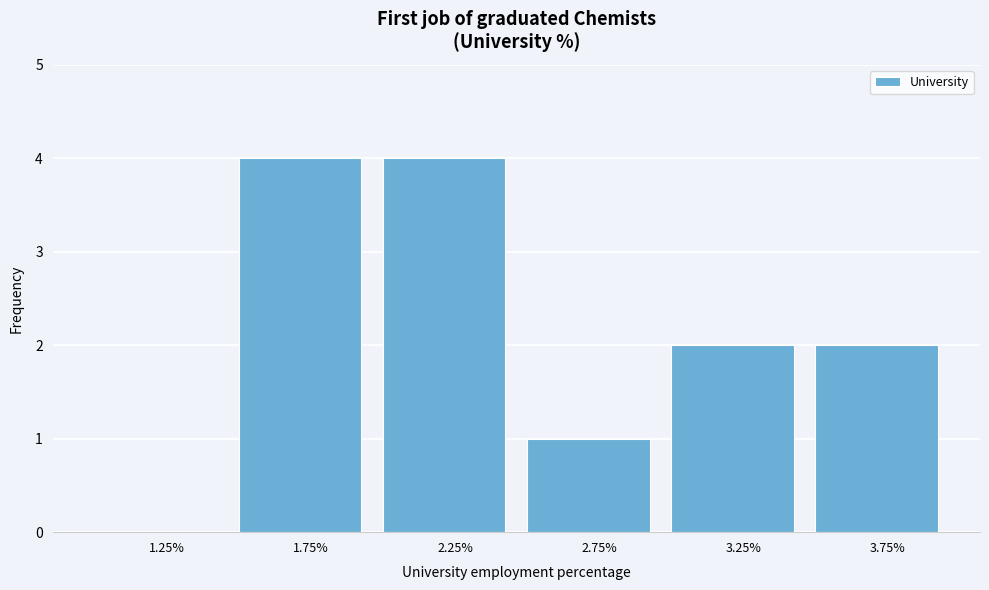

Reading left to right, transcribe this chart: for each bar, give the range it covers on the x-axis and its height. The values are not printed on the chart, so give them approximately, as read against the axis.

1.0 to 1.5: 0
1.5 to 2.0: 4
2.0 to 2.5: 4
2.5 to 3.0: 1
3.0 to 3.5: 2
3.5 to 4.0: 2